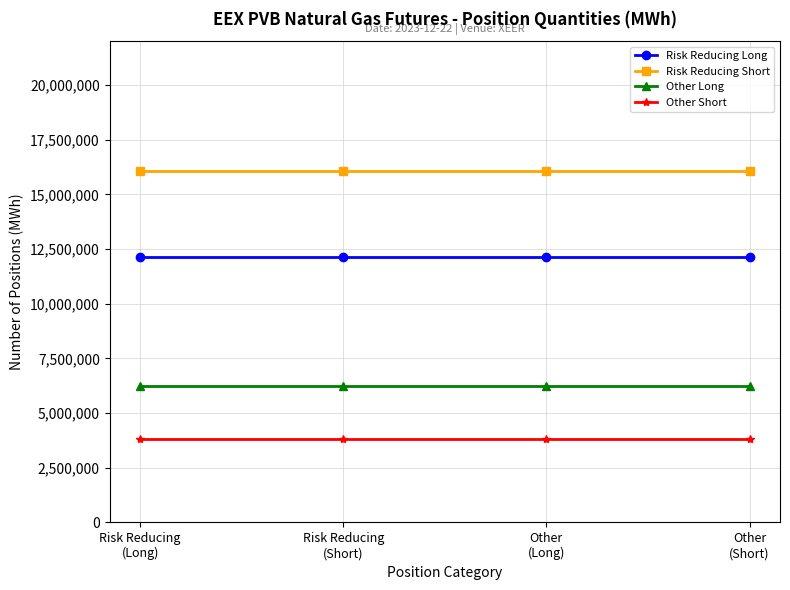

Rank the series by their maximum value, from highest to lowest.

Risk Reducing Short, Risk Reducing Long, Other Long, Other Short